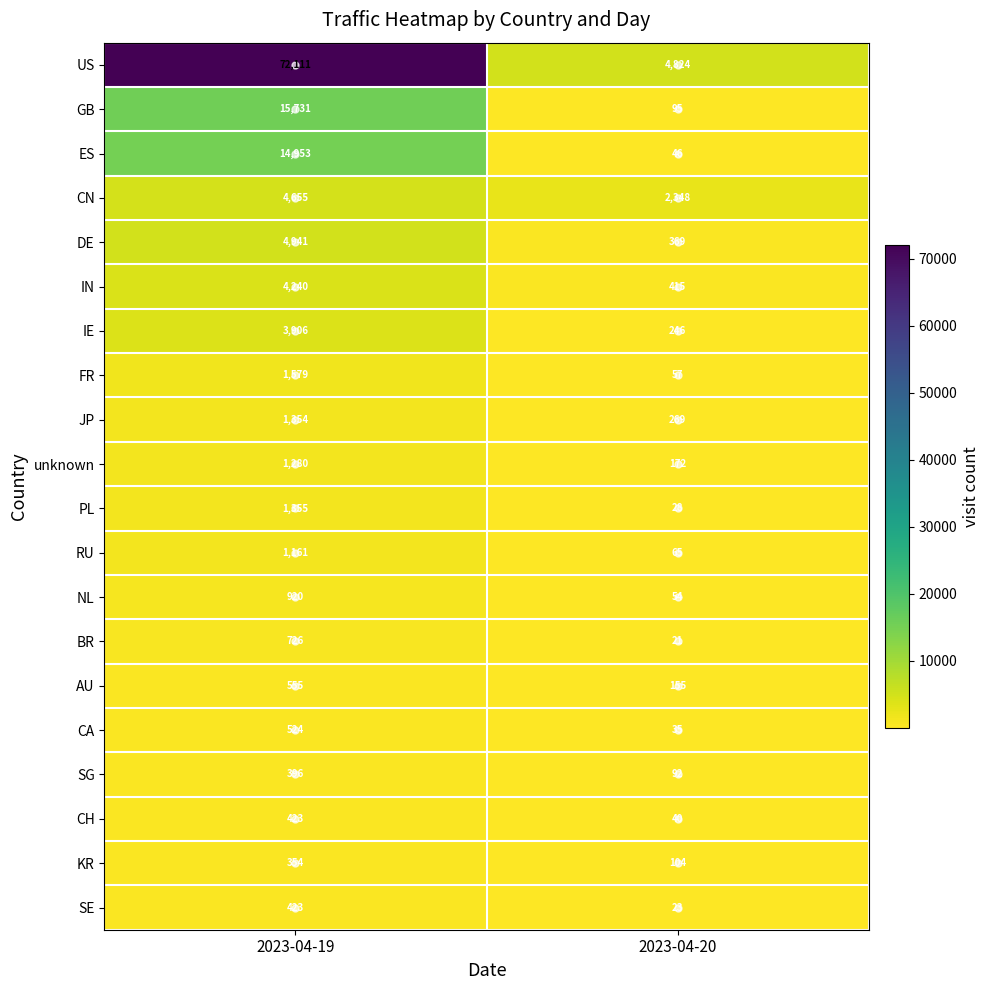

What is the approximate value of CA at 2023-04-20?

35